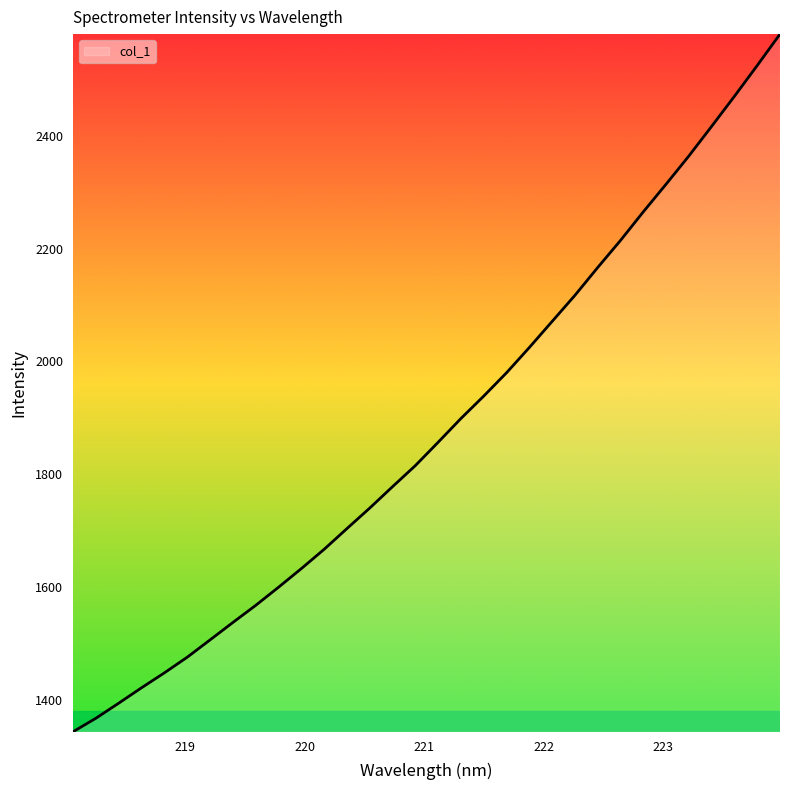

What is the difference between the maximum and minimum values?

1237.7